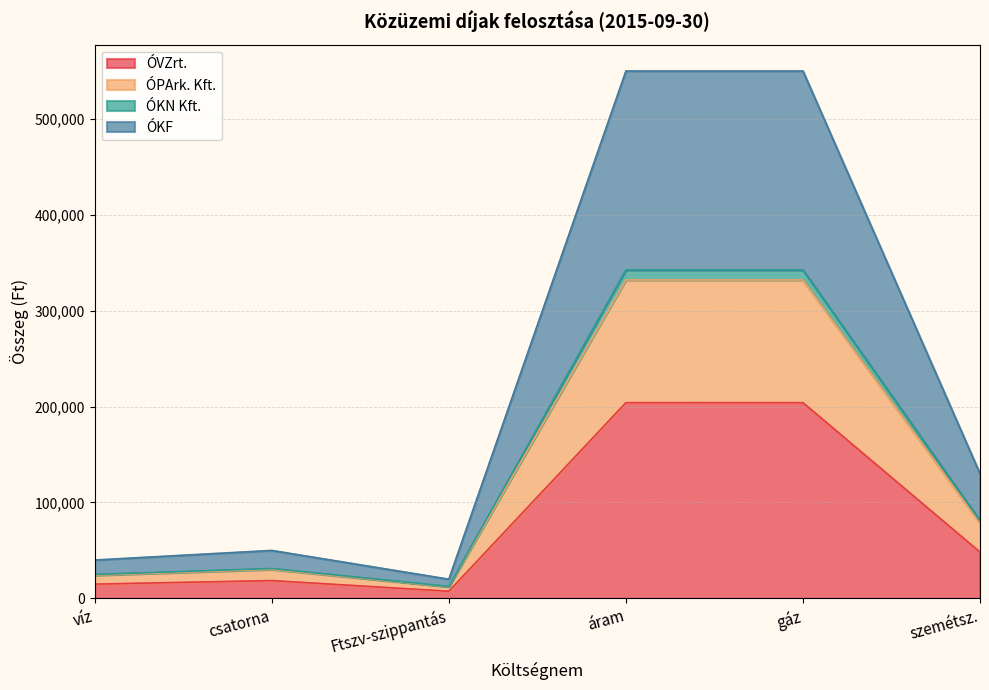

How many interior local peaks does the ÓVZrt. series have?

1